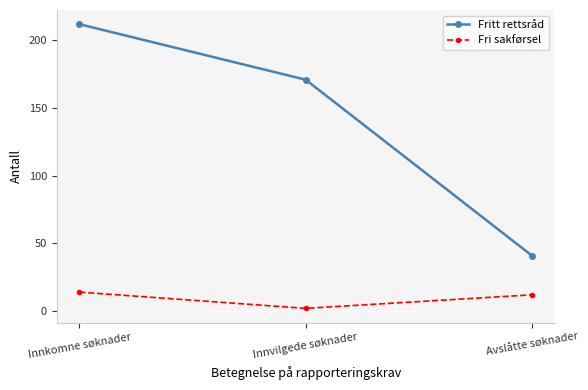

What position from the right is Avslåtte søknader?

1